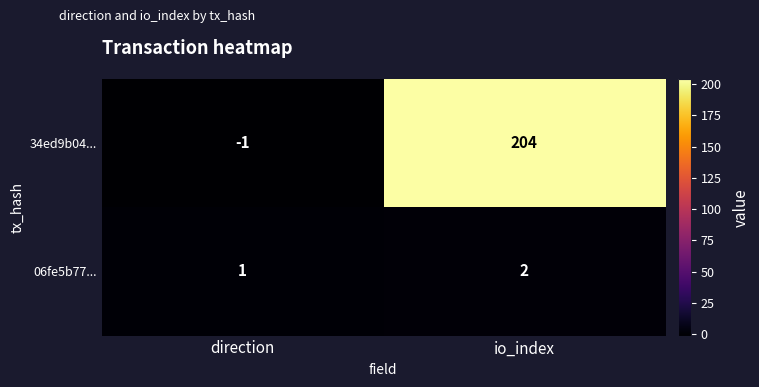

Which series has the largest total across all categories?

34ed9b04...